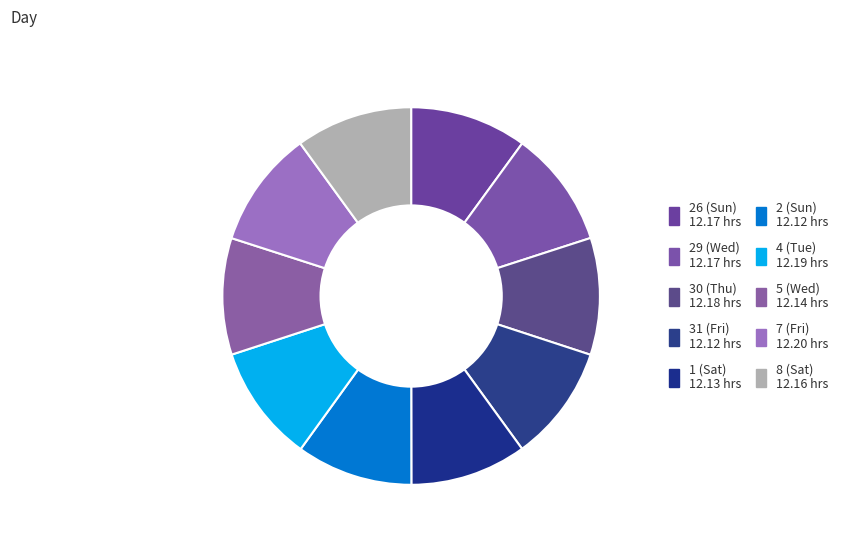

To the nearest percent, what is the average slice percentage?

10%